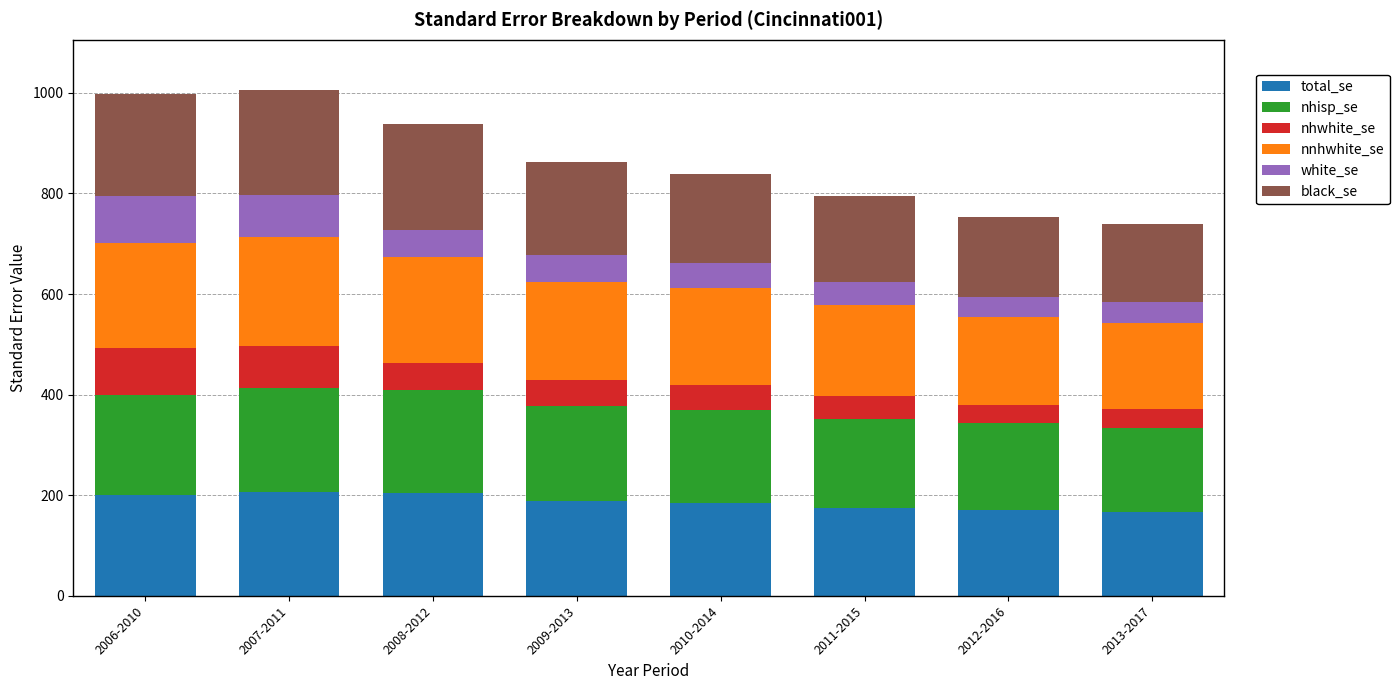

The total_se series shows 203.8 at 2008-2012. True or false?

True